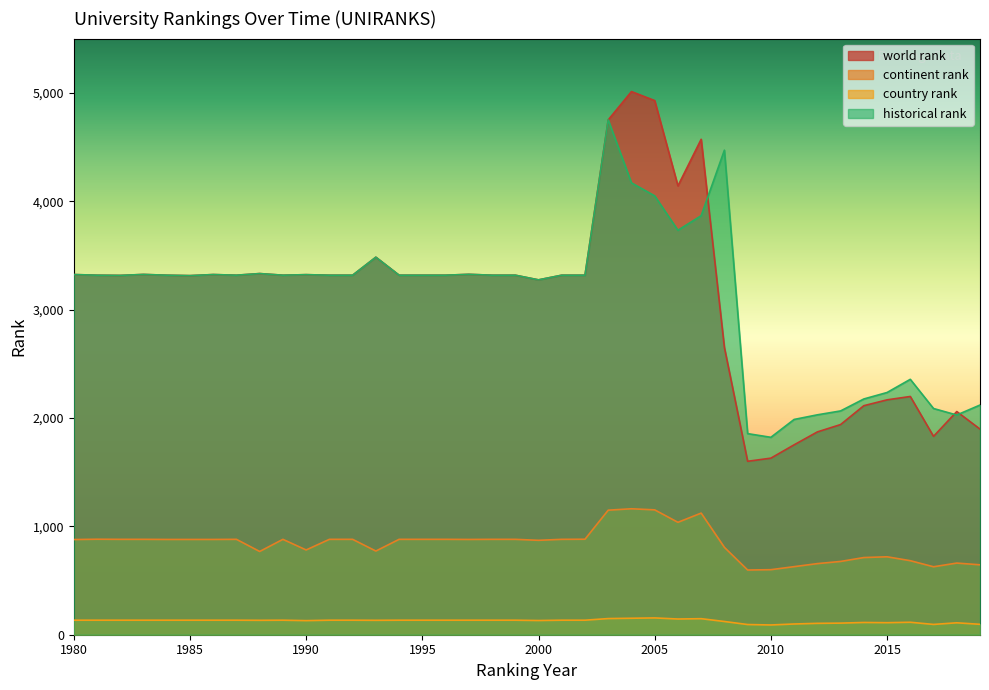

Which category has the highest value in the country rank series?

2005